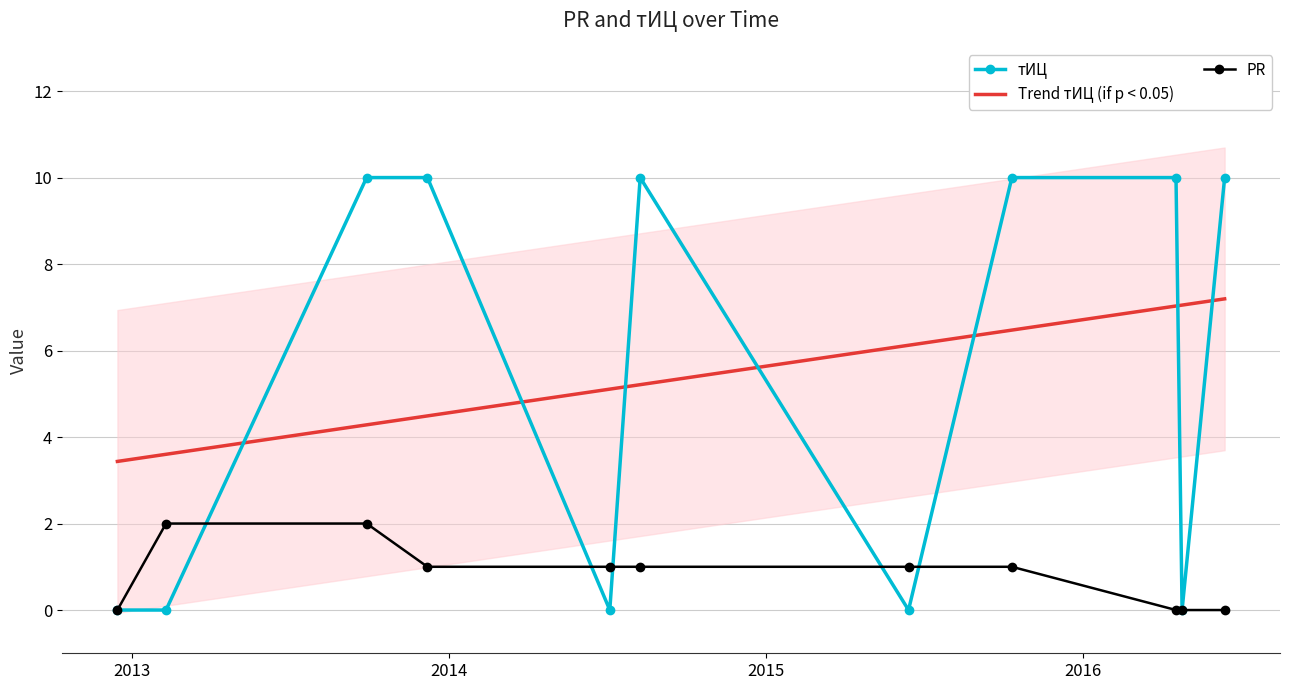

Count the number of data series in this chart.

3